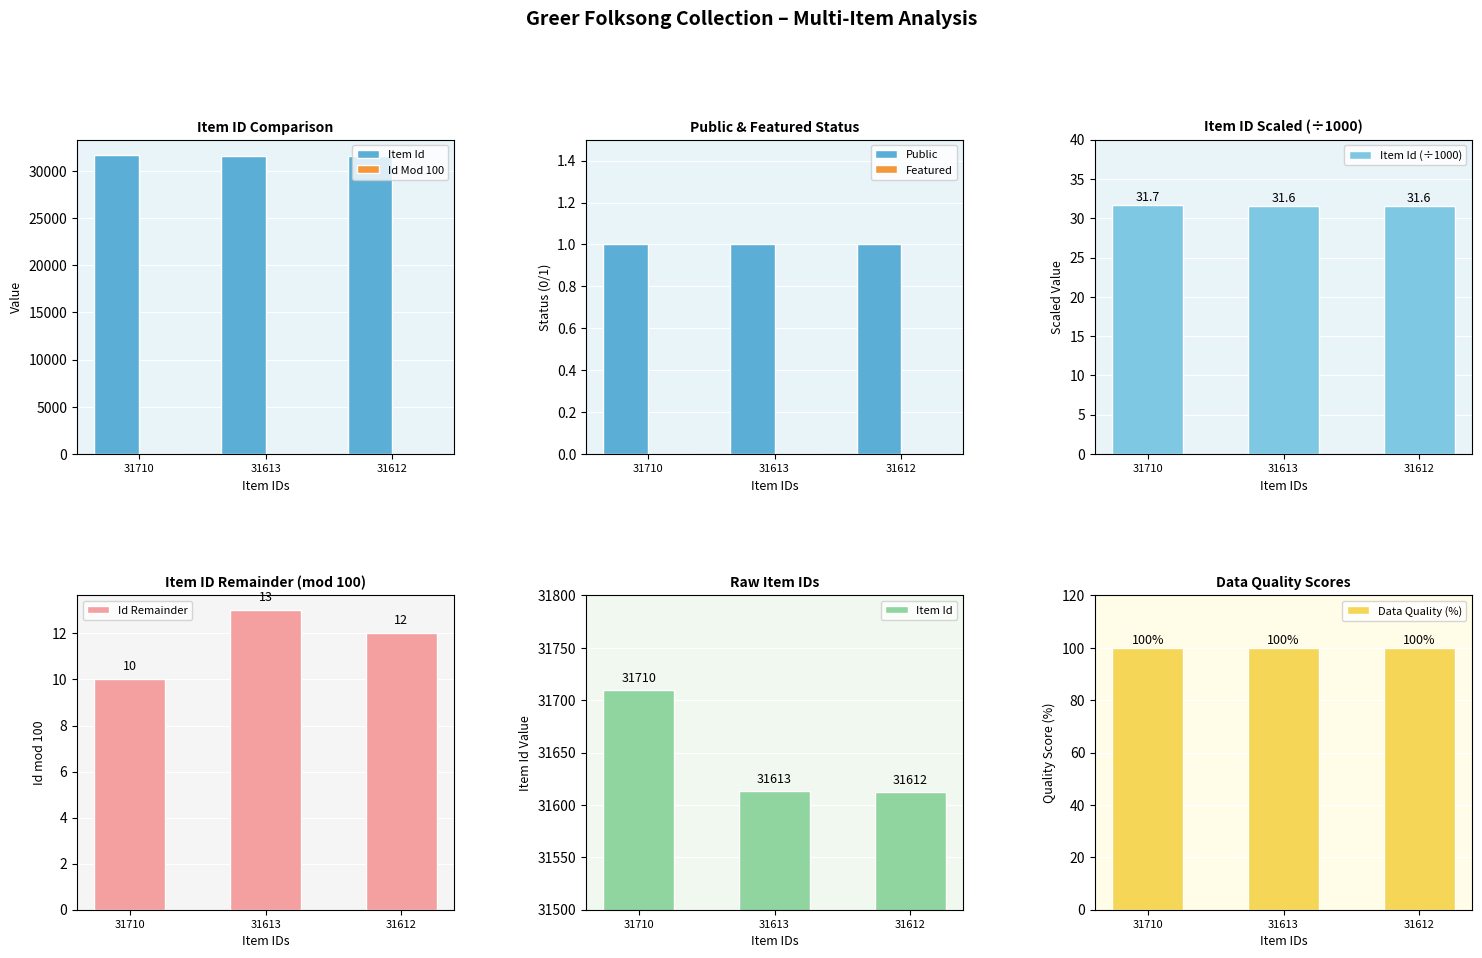

Where is the data nearest to the value 31661?

31613